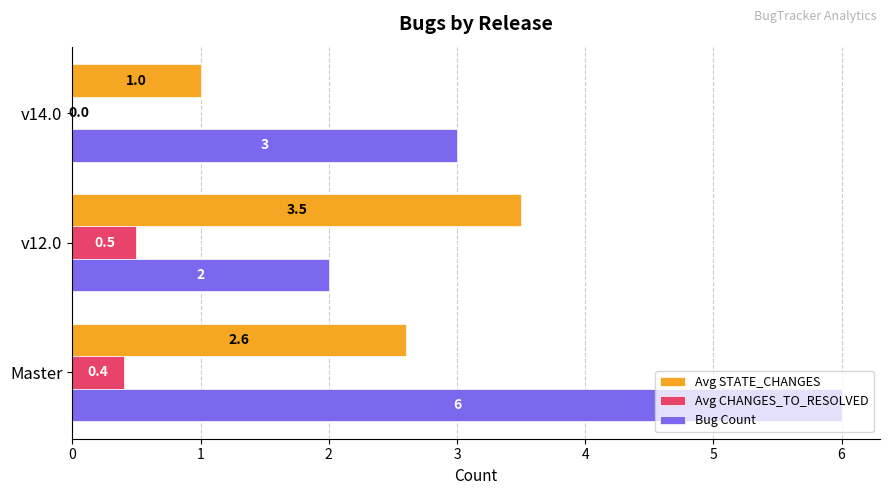

What is the sum of all Avg CHANGES_TO_RESOLVED values?

0.9